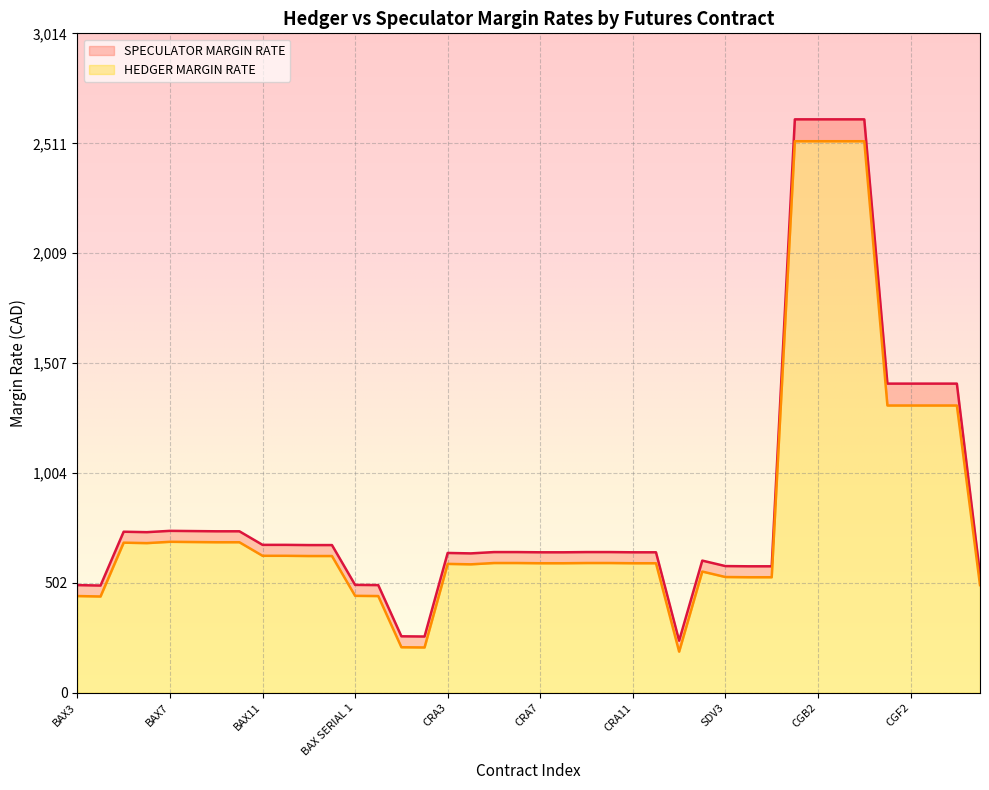

At CRA6, list the series in order from largest to smallest.

SPECULATOR MARGIN RATE, HEDGER MARGIN RATE